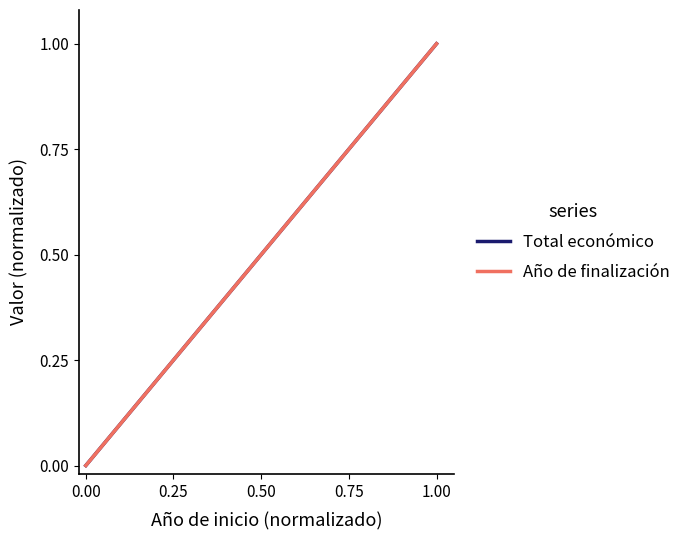

List the series in order of their peak value, lowest first.

Total económico, Año de finalización